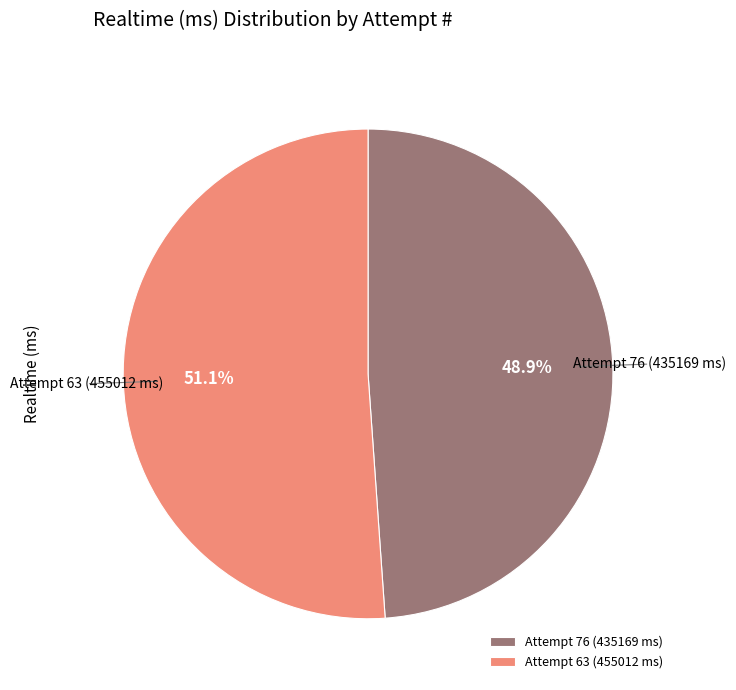

To the nearest percent, what percentage of the pie is Attempt 63 (455012 ms)?

51%